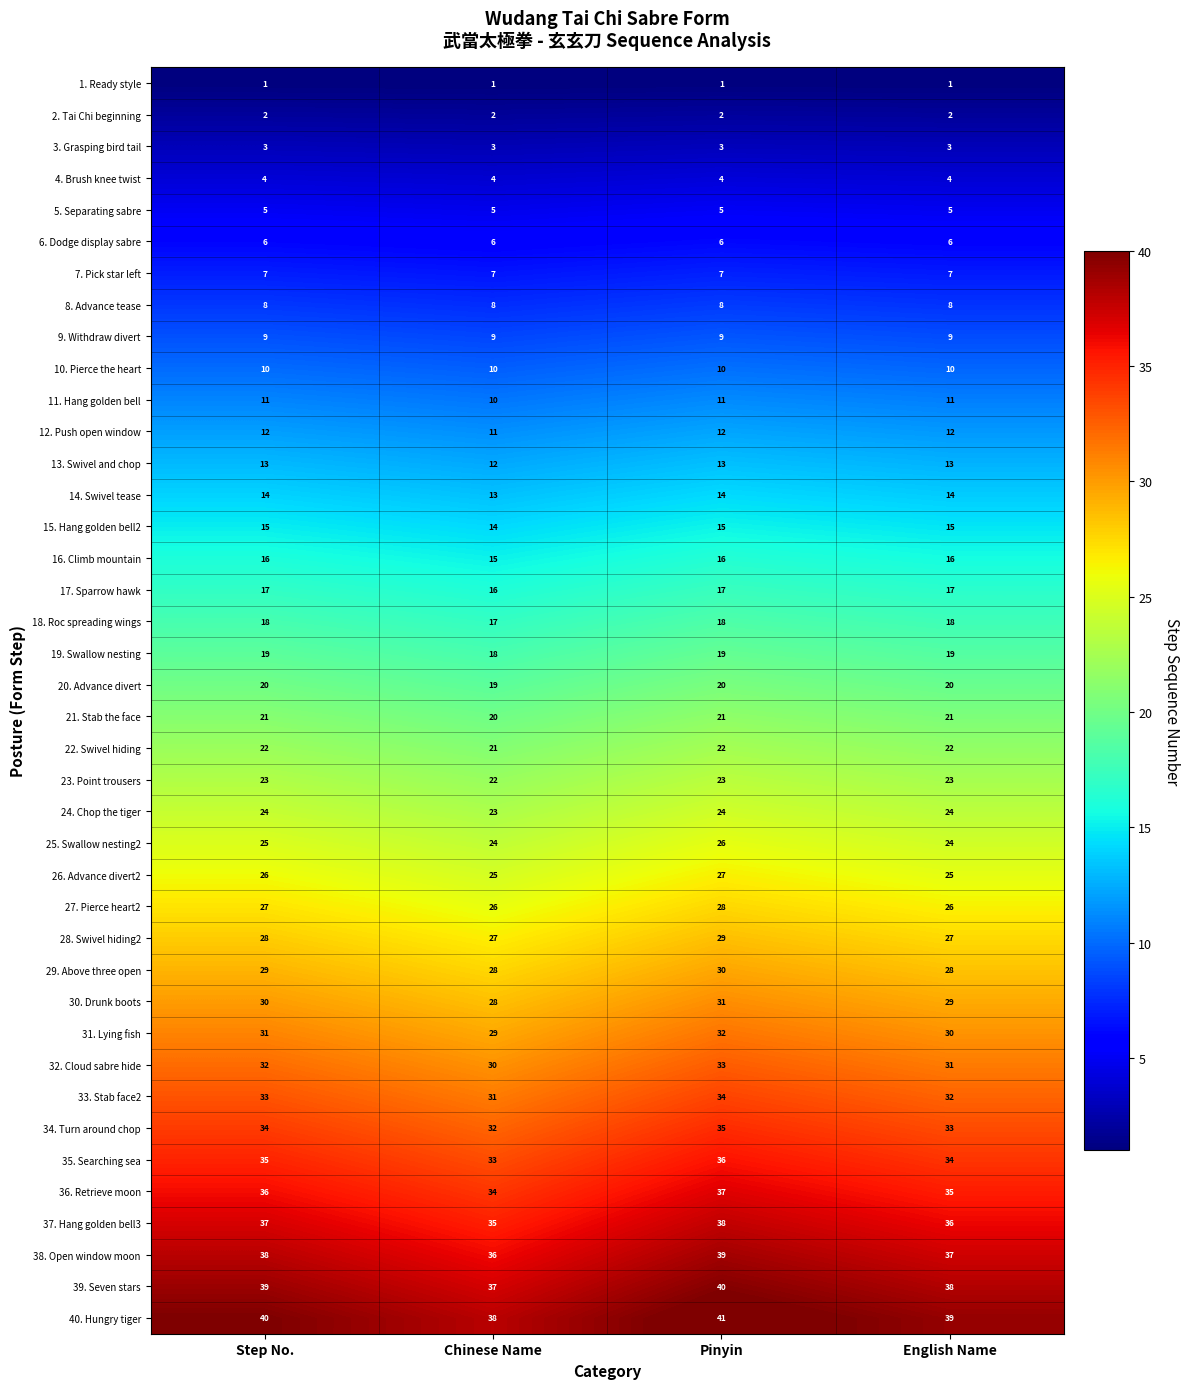

Which series has the largest total across all categories?

40. Hungry tiger